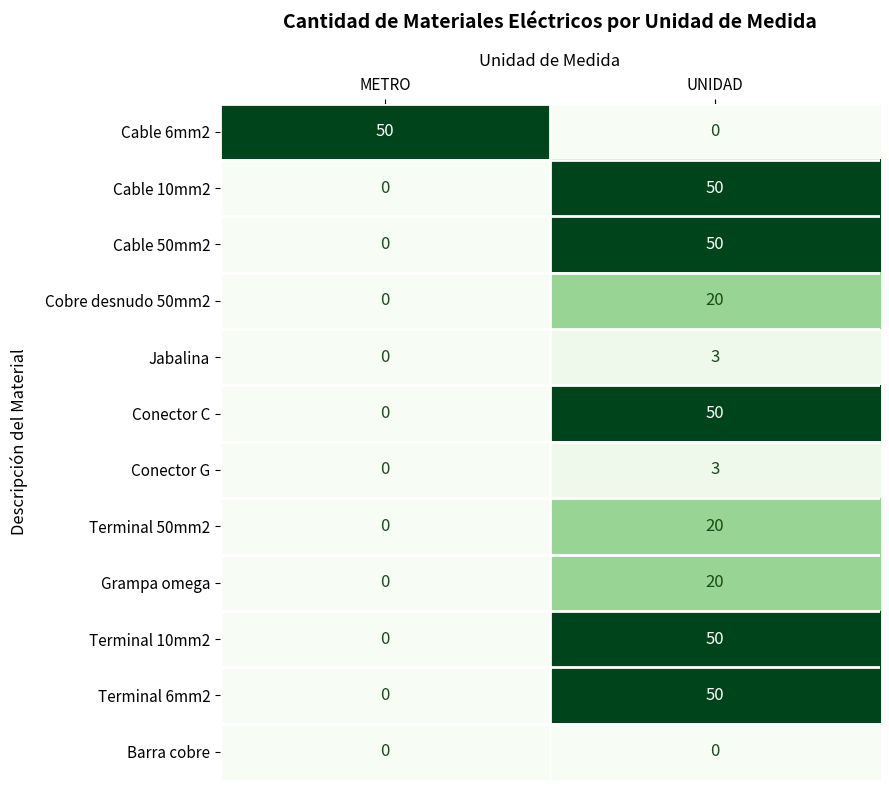

Reading left to right, what are all the values shown in this chart?

Cable 6mm2: 50	0
Cable 10mm2: 0	50
Cable 50mm2: 0	50
Cobre desnudo 50mm2: 0	20
Jabalina: 0	3
Conector C: 0	50
Conector G: 0	3
Terminal 50mm2: 0	20
Grampa omega: 0	20
Terminal 10mm2: 0	50
Terminal 6mm2: 0	50
Barra cobre: 0	0